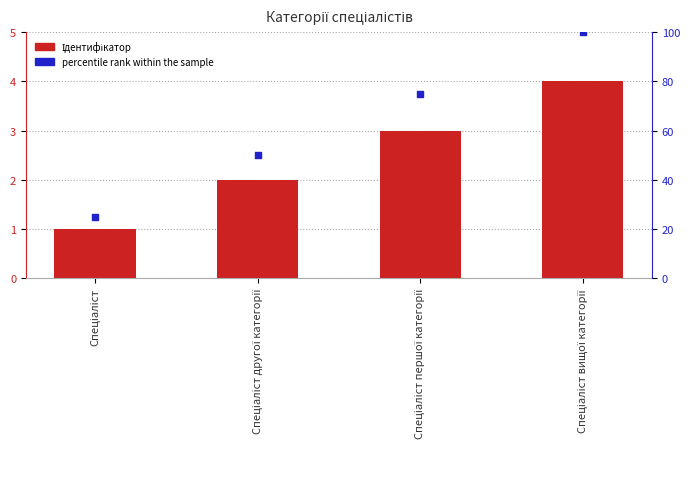

What is the total value across all series at Спеціаліст вищої категорії?

104